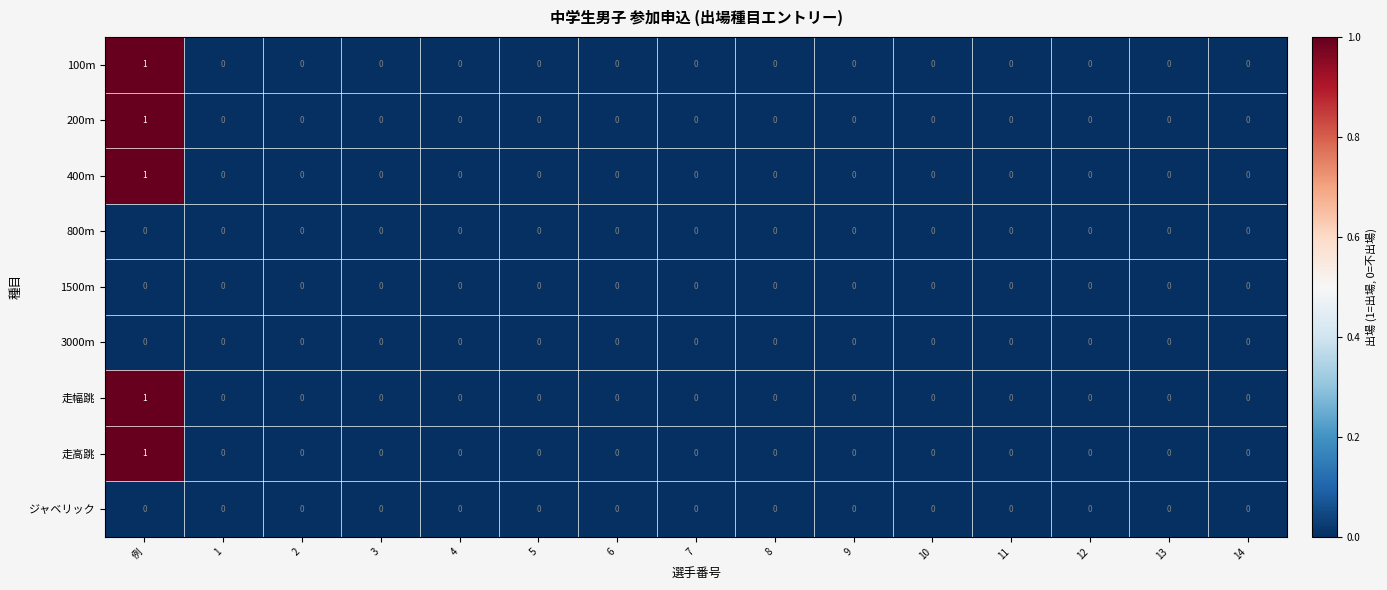

Is it true that 400m equals 0 at 1?

True